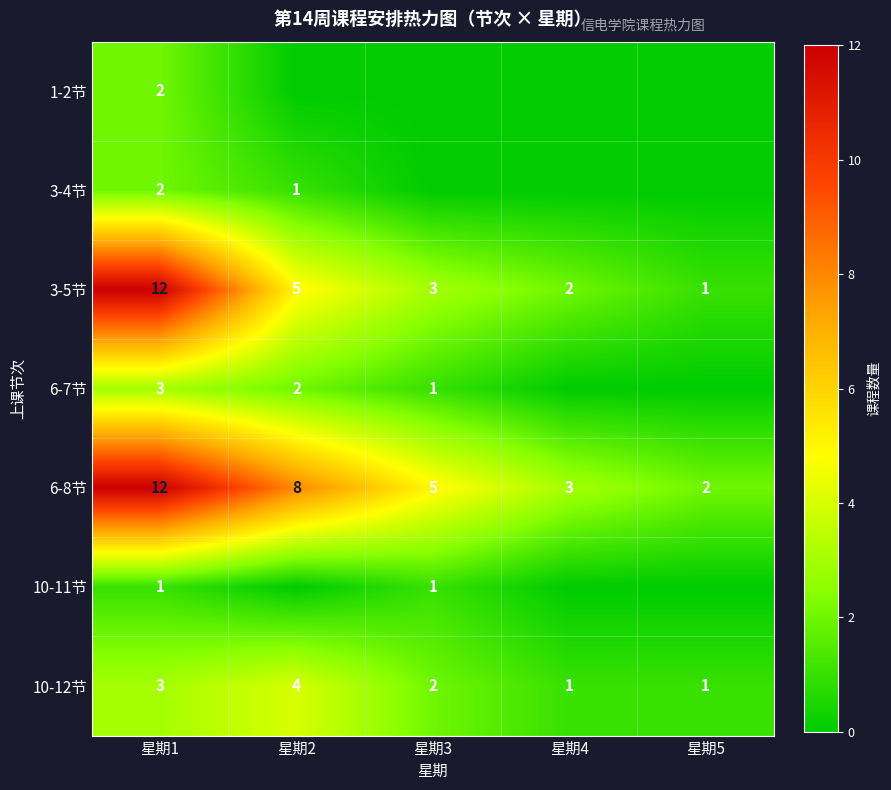

What is the spread (max minus min) of values at 星期1?

11